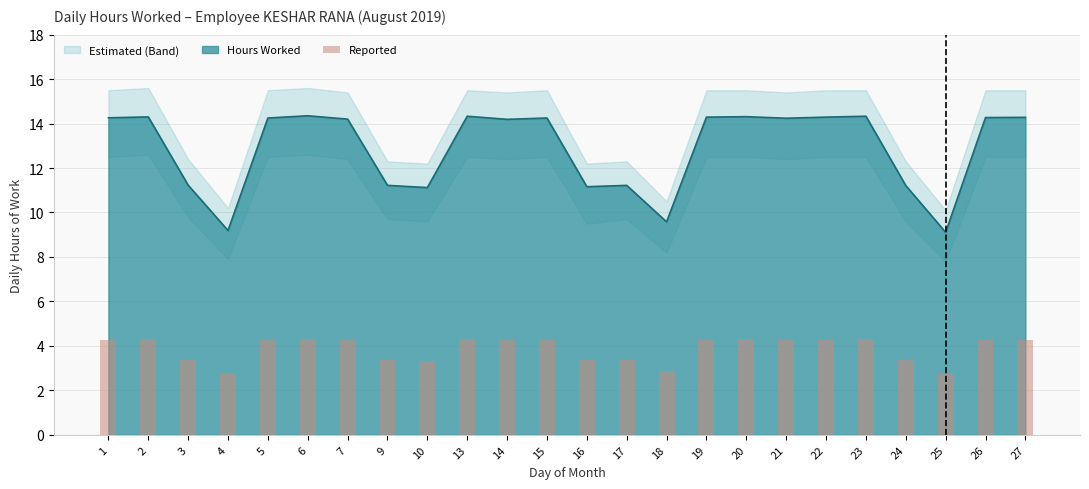

What is the sum of the values at 15 and 26?

8.6